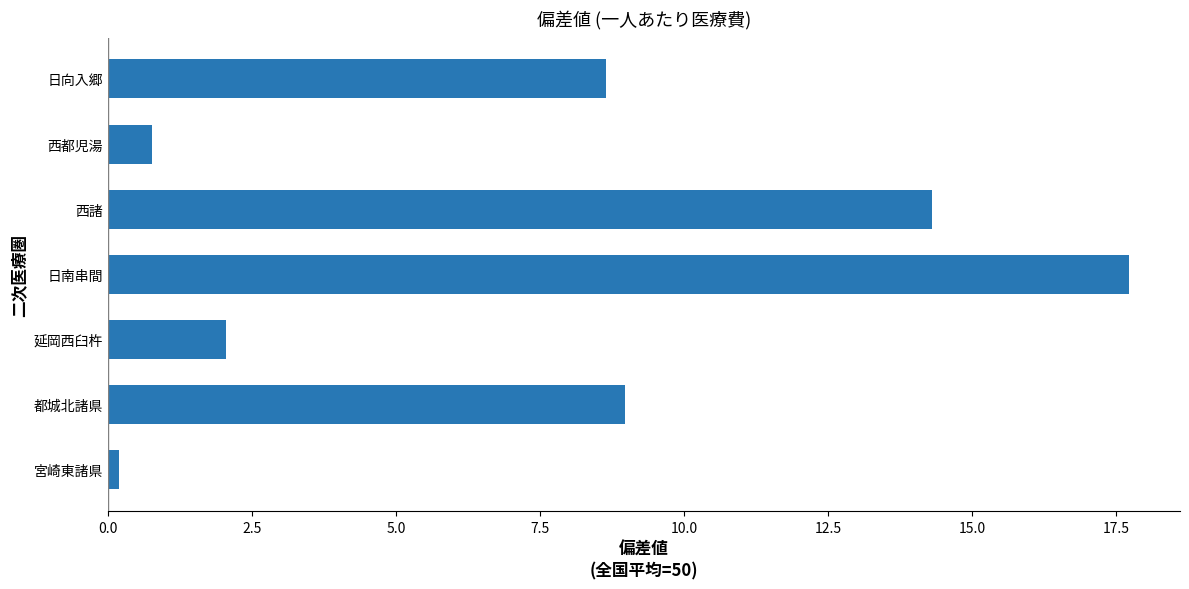

What is the difference between the maximum and minimum values?

17.5